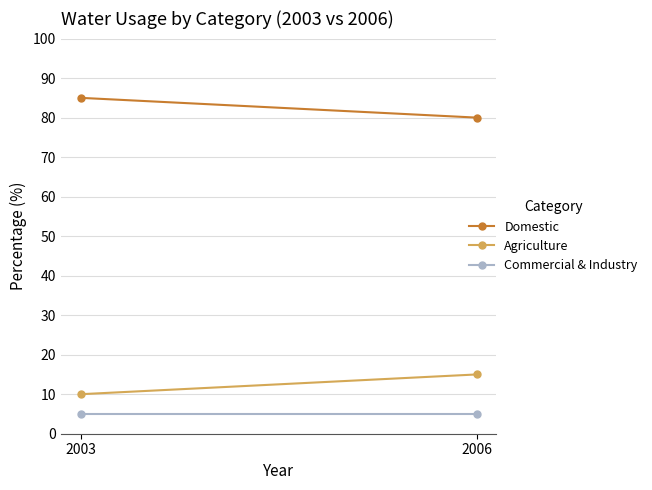

Between 2003 and 2006, which series saw the biggest shift?

Domestic